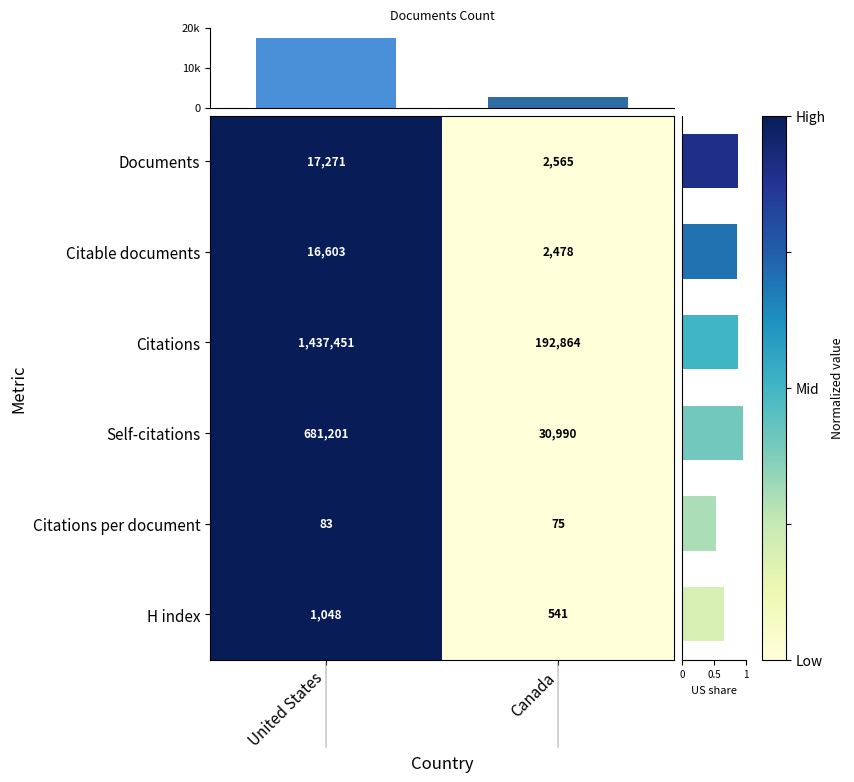

What value does the Self-citations series have at Canada, to the nearest 10?

30990